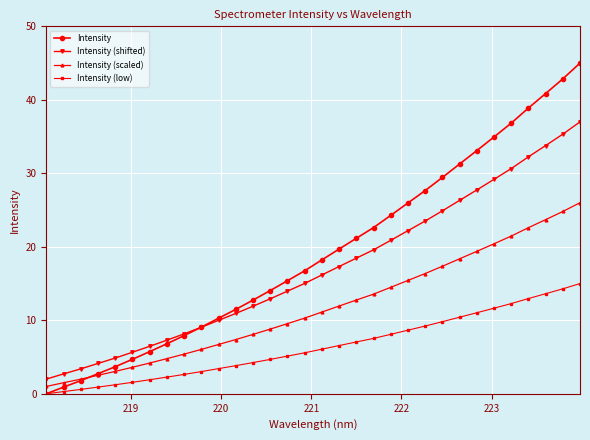

Rank the series by their maximum value, from lowest to highest.

Intensity (low), Intensity (scaled), Intensity (shifted), Intensity